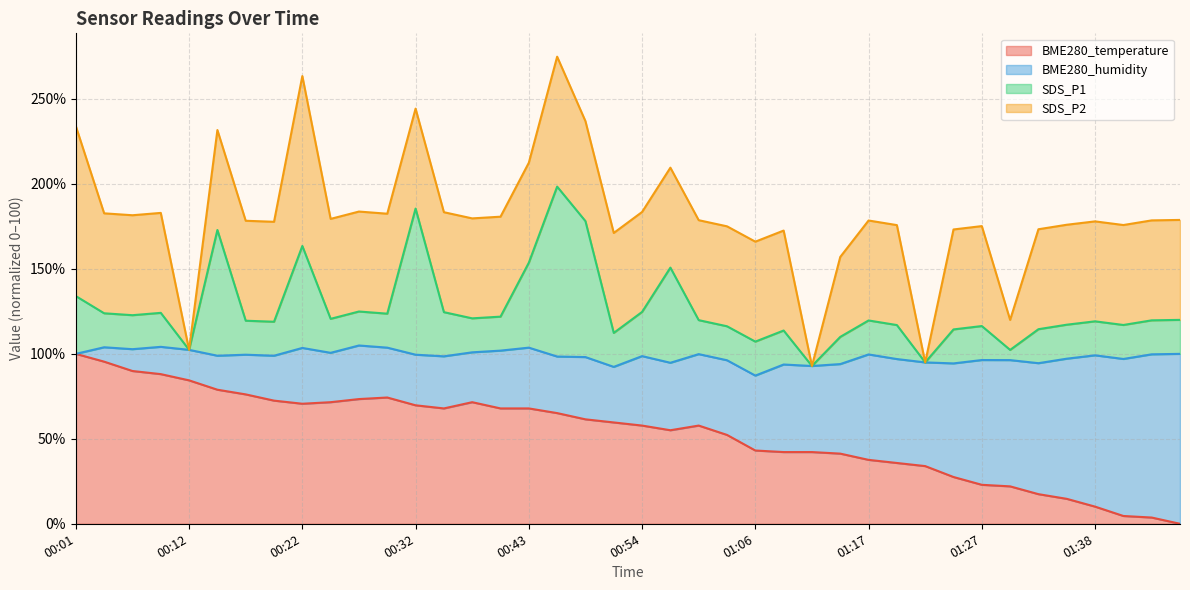

What is the label of the 8th point from the left?

00:19